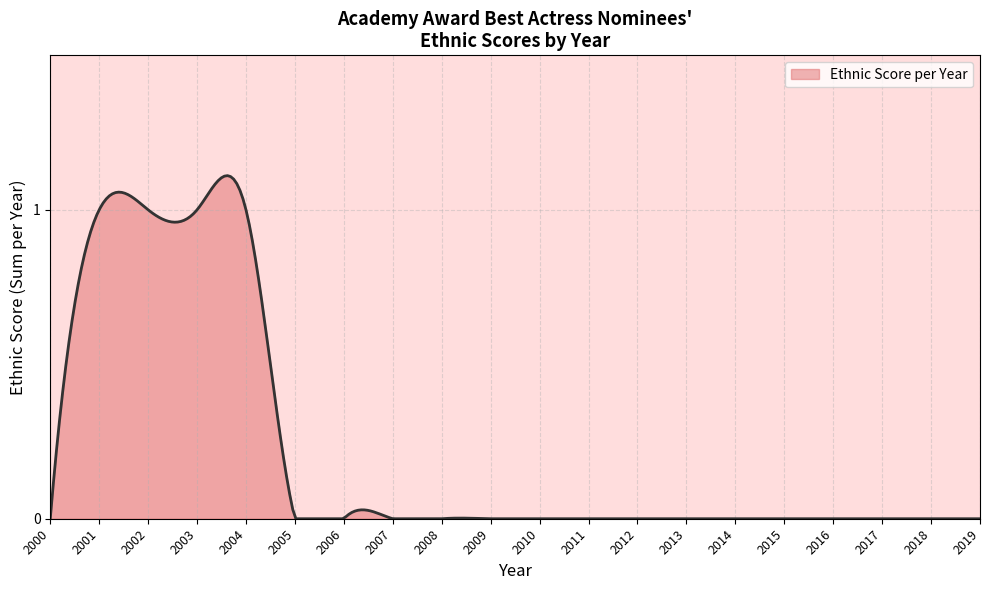

Is this an area chart (filled region under the line)?

Yes